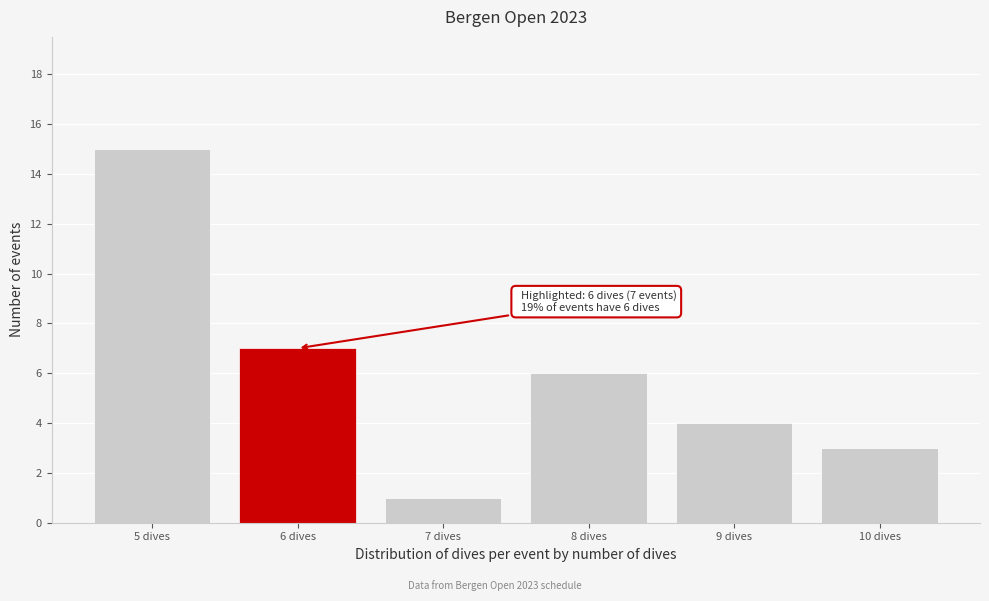

Over which range of the x-axis is the bar tallest?

4.5 to 5.5